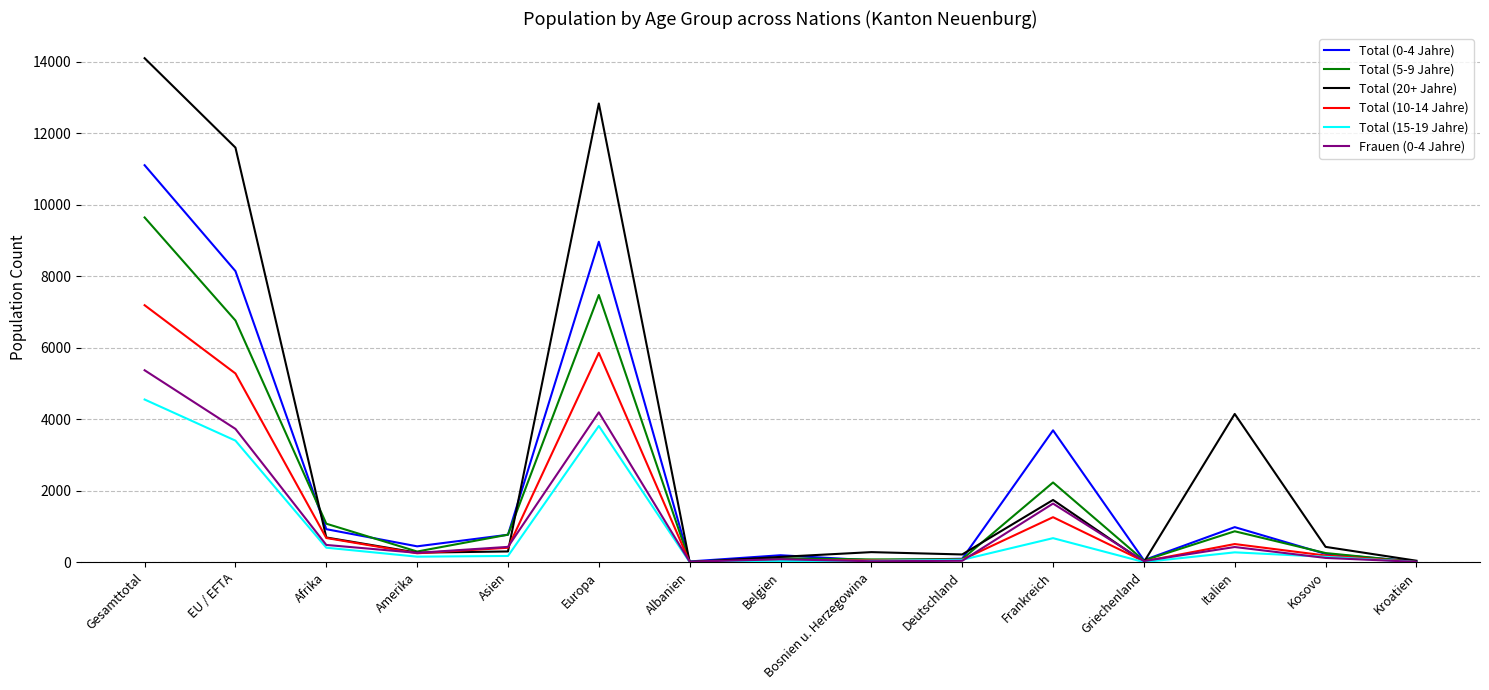

How many distinct data groups are displayed?

6